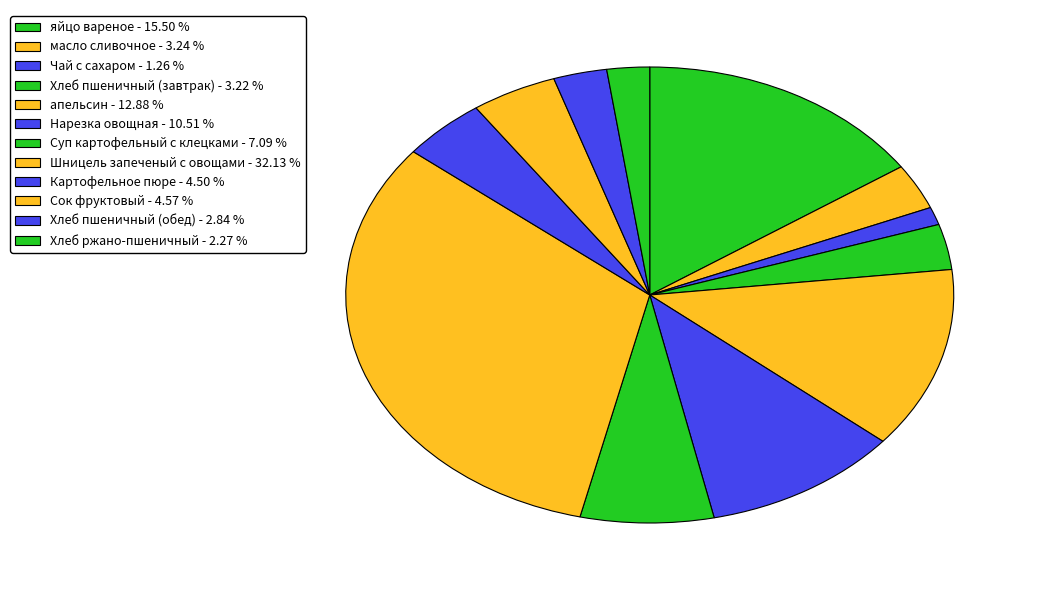

How many slices are in this pie chart?

12